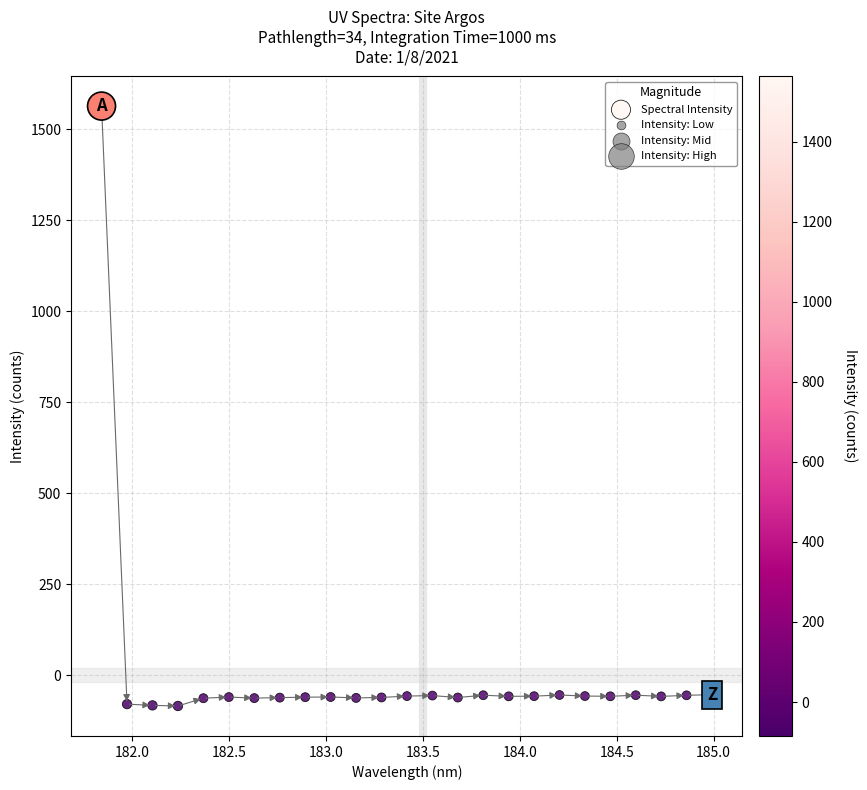

What is the range of Y values (max minus min)?

1649.2